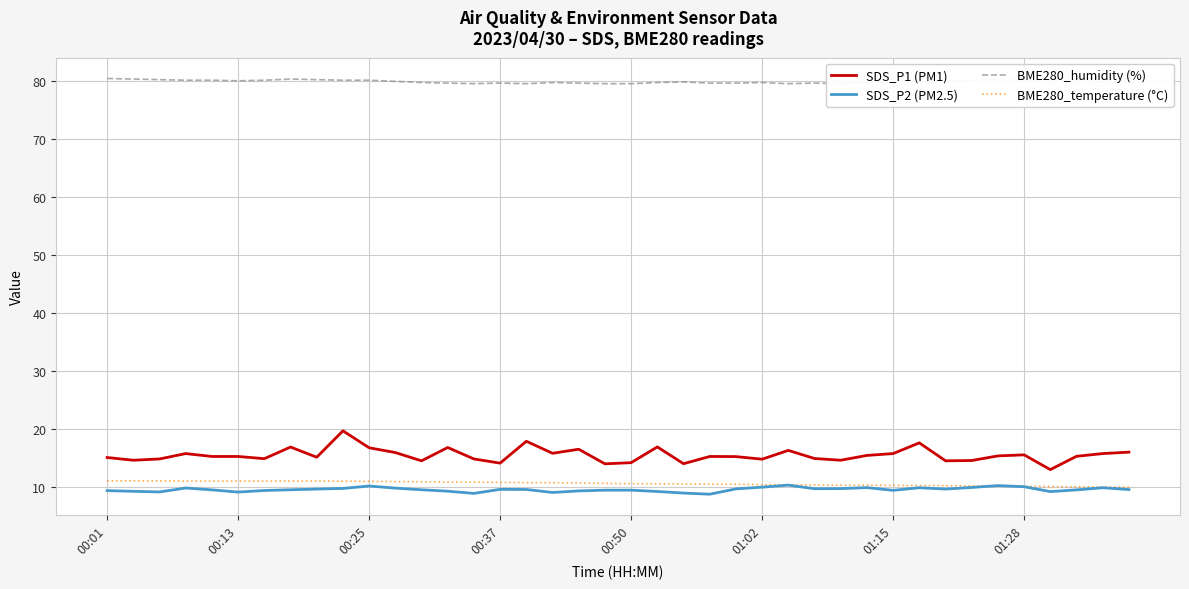

What are all the series names shown in the legend?

SDS_P1 (PM1), SDS_P2 (PM2.5), BME280_humidity (%), BME280_temperature (°C)